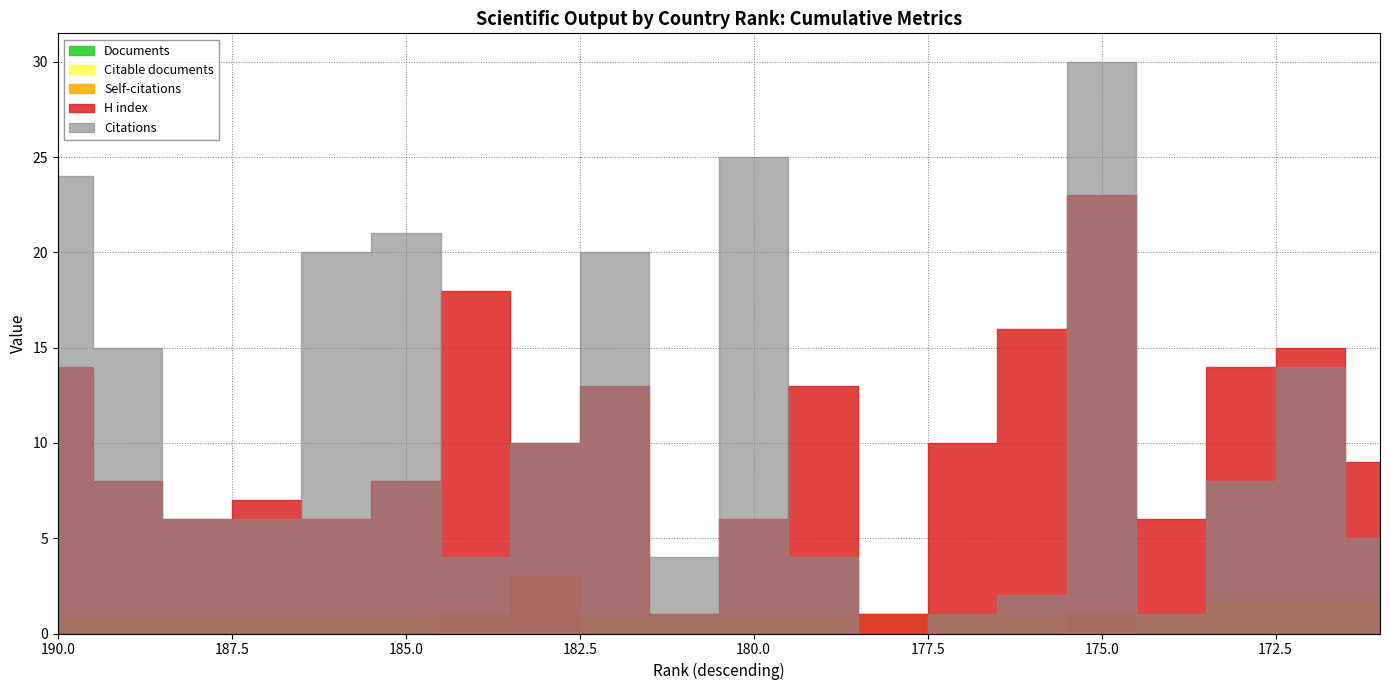

How many times do Self-citations and Citable documents cross each other?

1